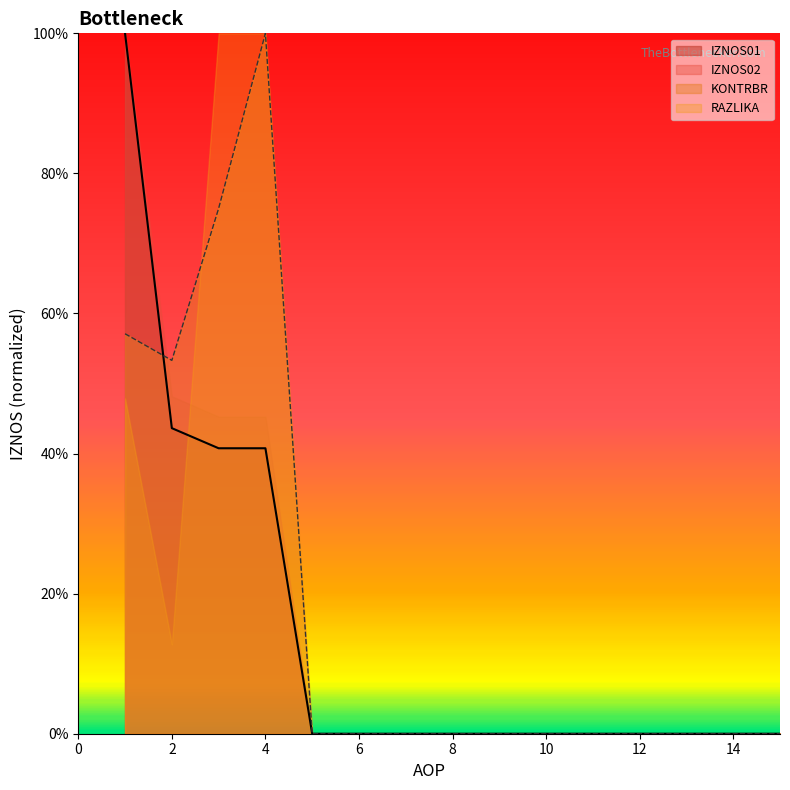

At which label is KONTRBR closest to 0?

5